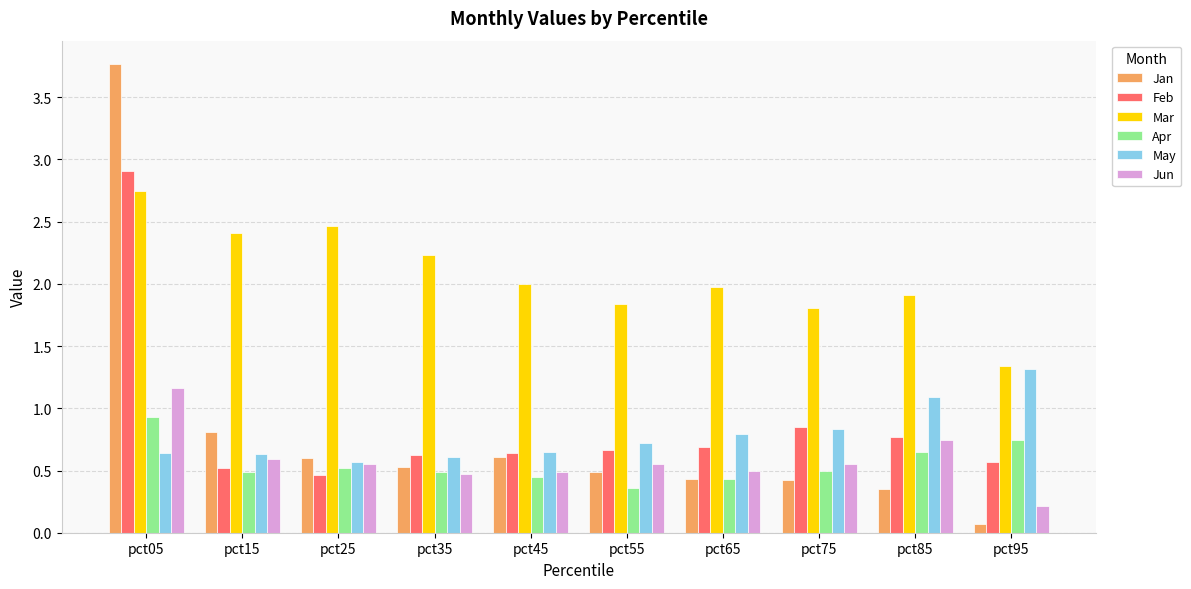

Which series has the largest range (max minus min)?

Jan